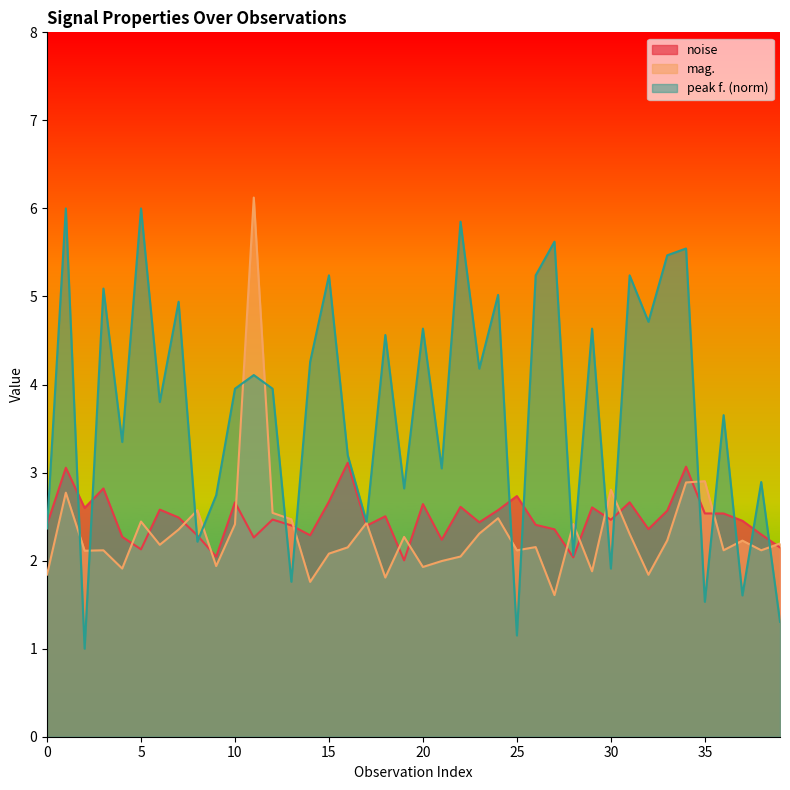

At which category does the chart reach its peak across all series?

11